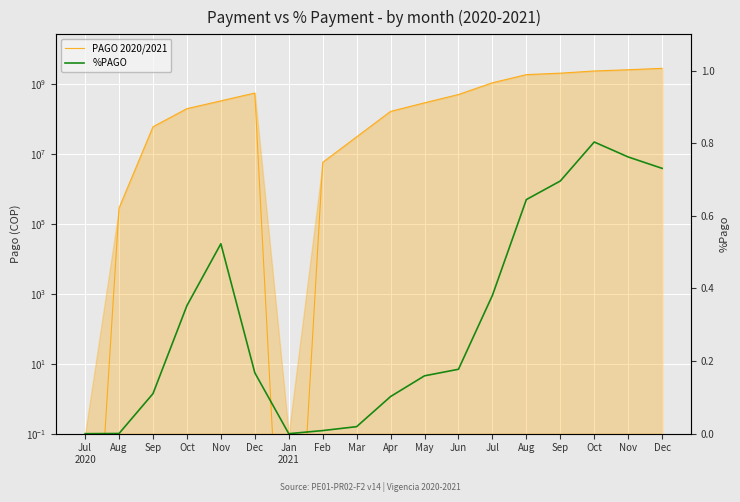

At which category is the sum across all series the highest?

Dec